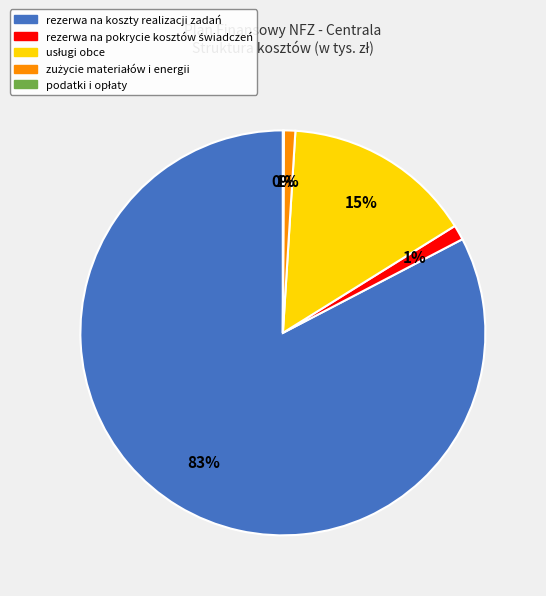

To the nearest percent, what is the average slice percentage?

20%